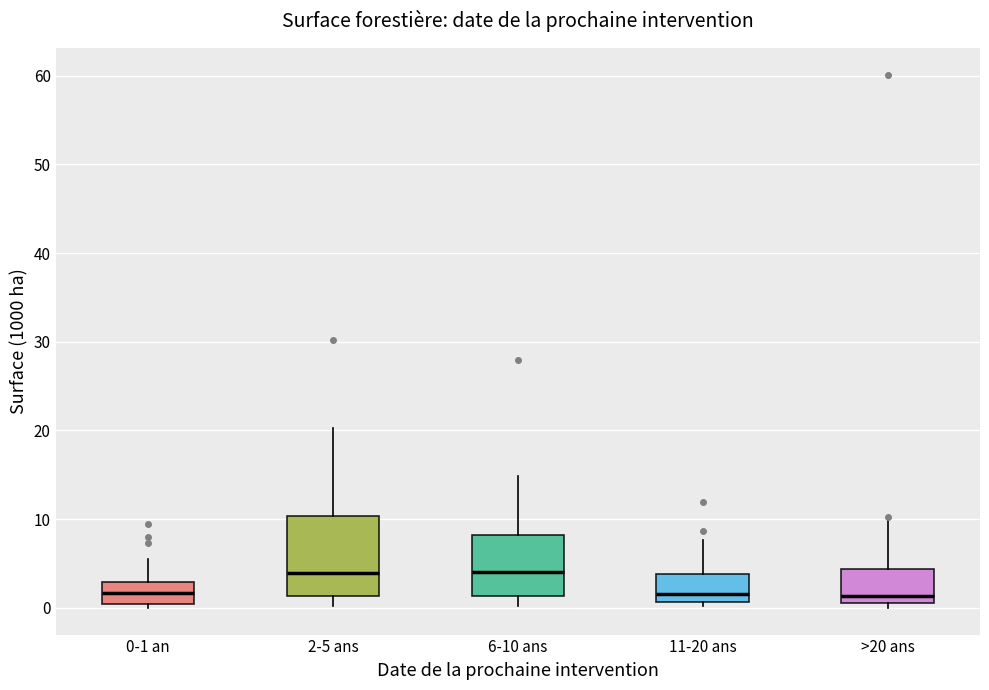

Reading left to right, read every box against the y-axis: the position of its median line, the range the box covers, and the ends of its whiskers. The values are not printed on the chart, so give them approximately, as read against the axis.

0-1 an: median 2, box 0 to 3, whiskers 0 (just below the box's lower edge) to 6
2-5 ans: median 4, box 1 to 10, whiskers 0 to 20
6-10 ans: median 4, box 1 to 8, whiskers 0 to 15
11-20 ans: median 2, box 1 to 4, whiskers 0 to 8
>20 ans: median 1 (just above the box's lower edge), box 1 to 4, whiskers 0 to 10